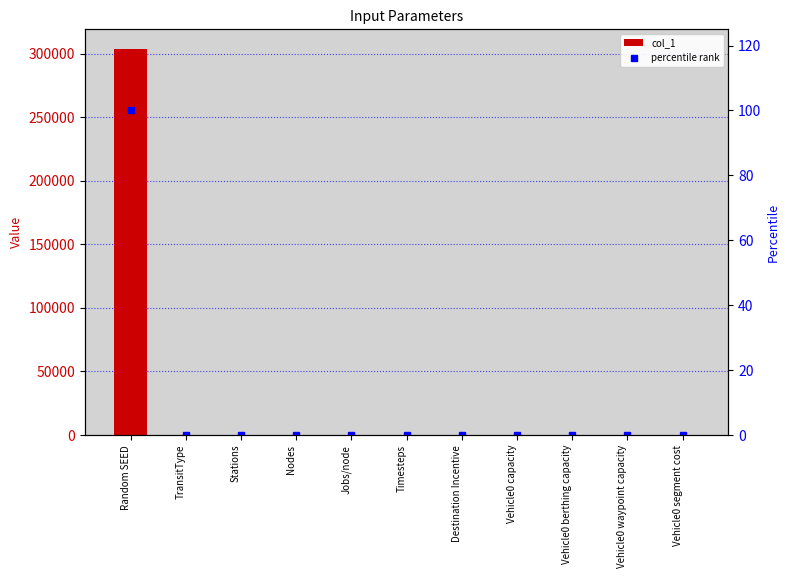

At which category is the sum across all series the highest?

Random SEED